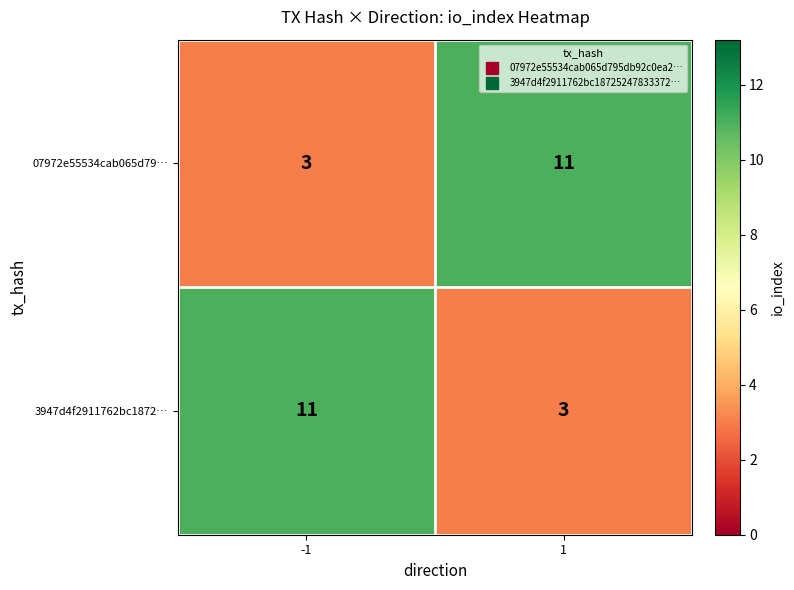

What is the average value of the 07972e55534cab065d79… series?

7